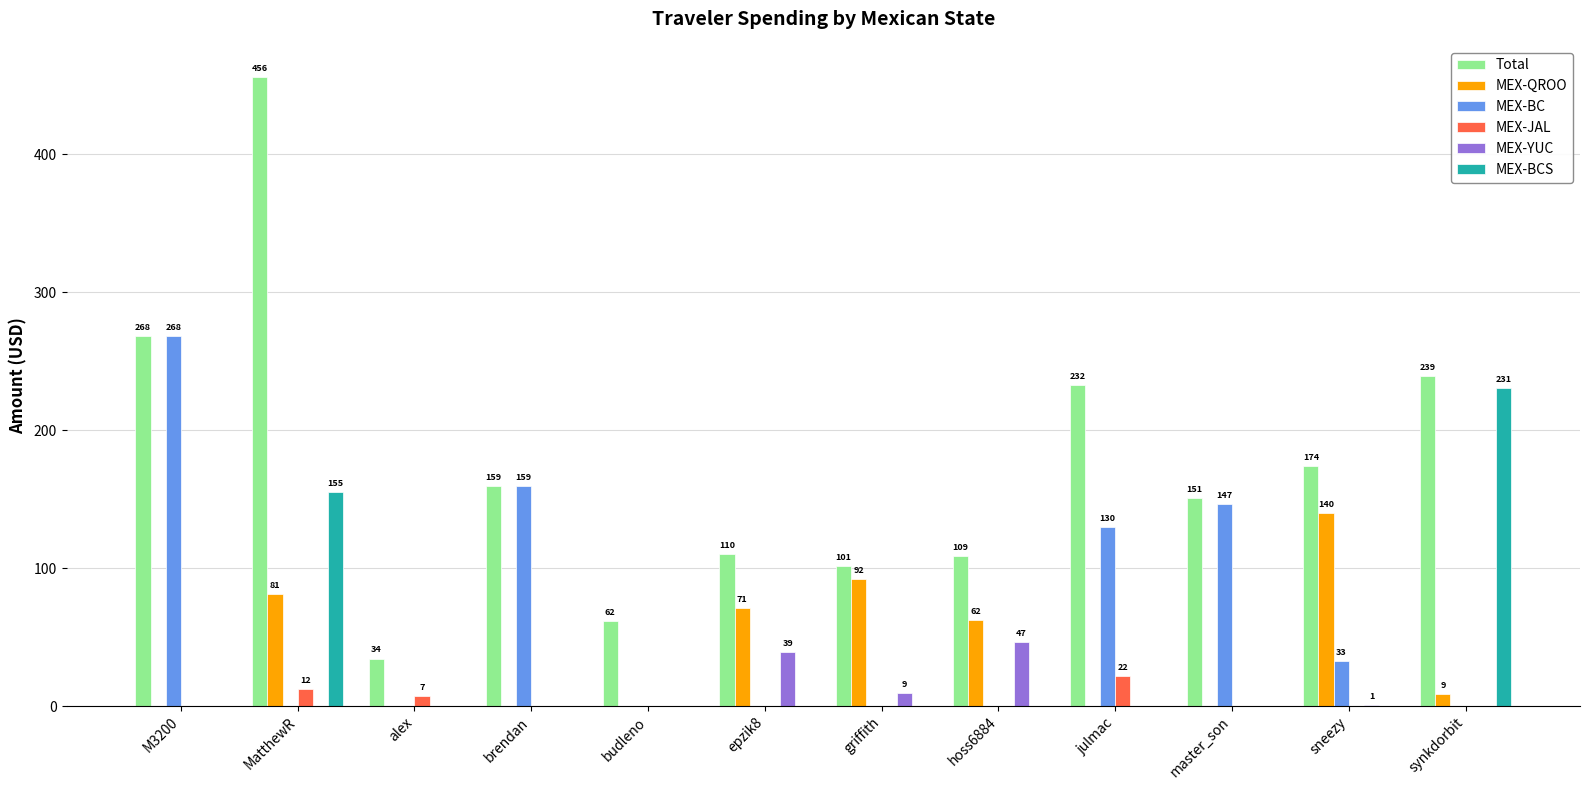

Where is MEX-YUC nearest to the value 23?

griffith